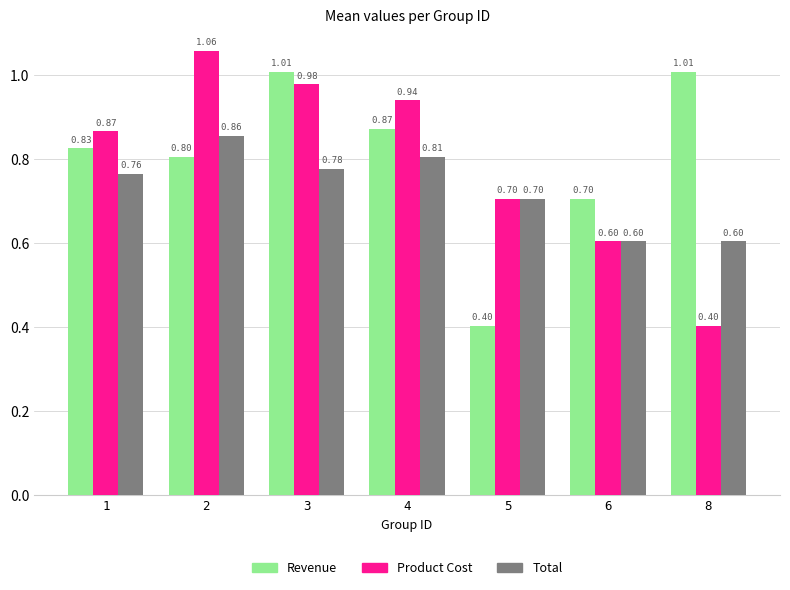

What is the spread (max minus min) of values at 5?

0.3